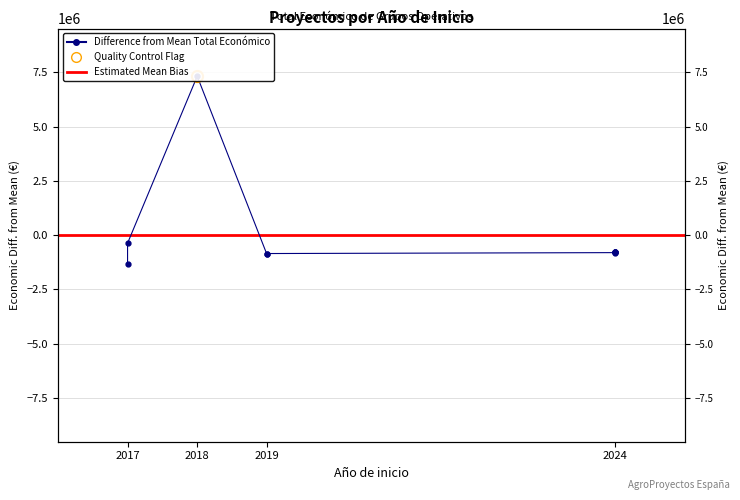

Between 2019 and 2024, which is larger?

2024